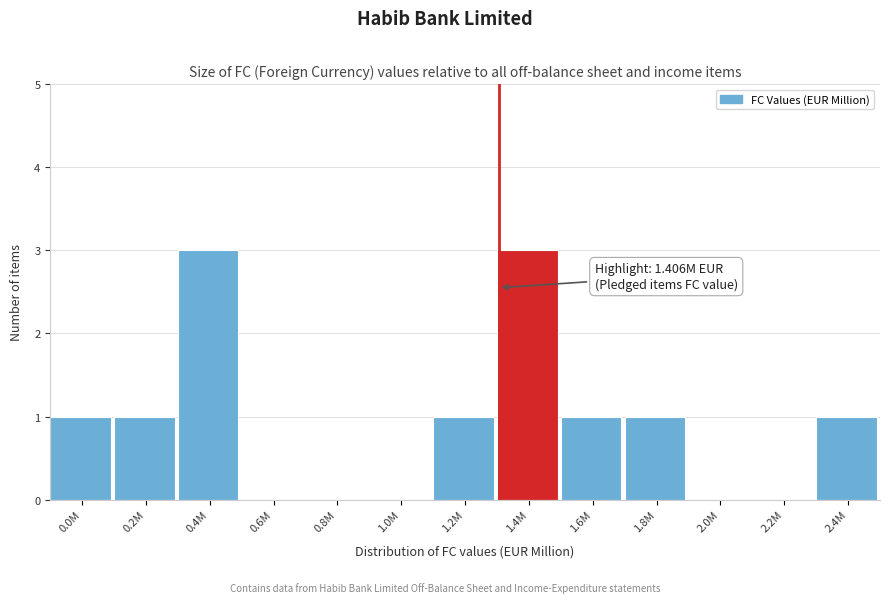

Reading right to left, what are all the values shown in this chart?

2.4M=1	2.2M=0	2.0M=0	1.8M=1	1.6M=1	1.4M=3	1.2M=1	1.0M=0	0.8M=0	0.6M=0	0.4M=3	0.2M=1	0.0M=1